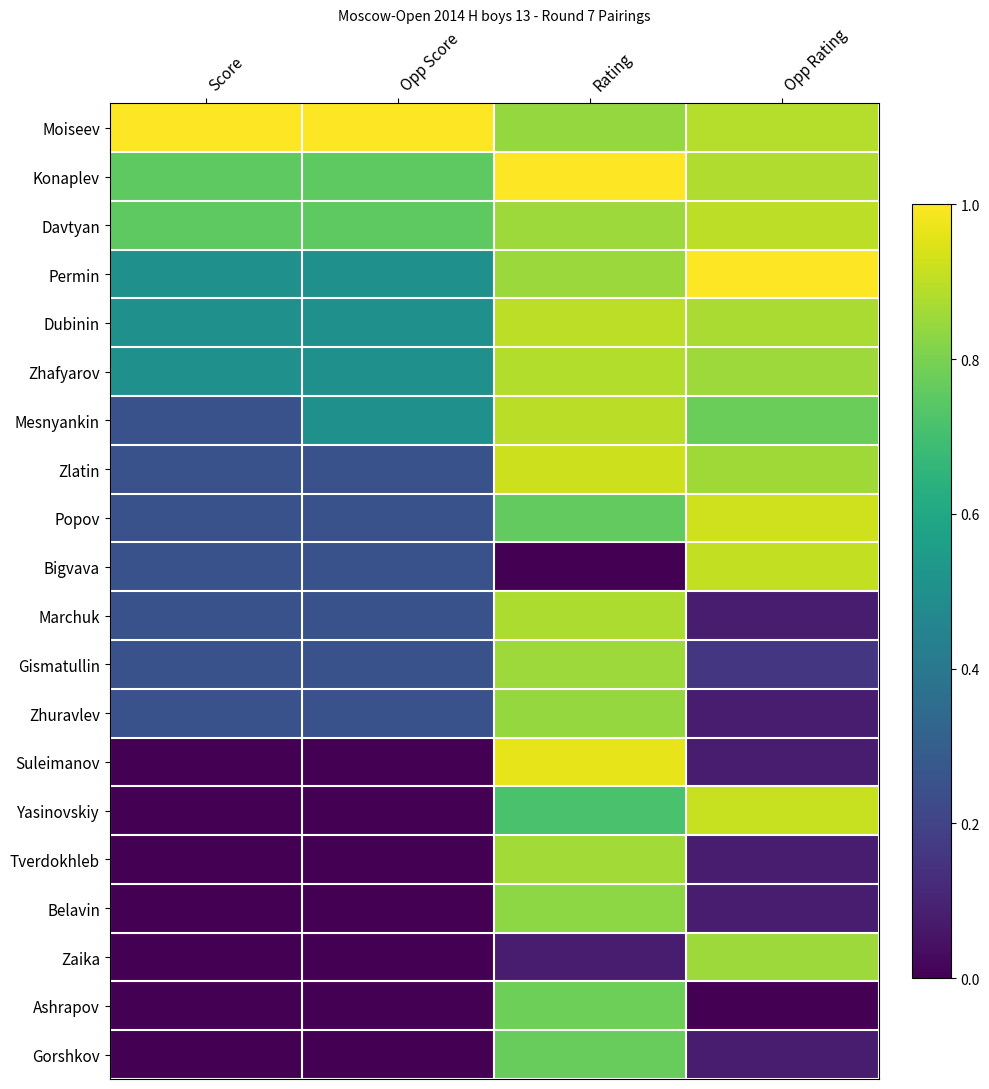

Which series has the largest total across all categories?

Moiseev